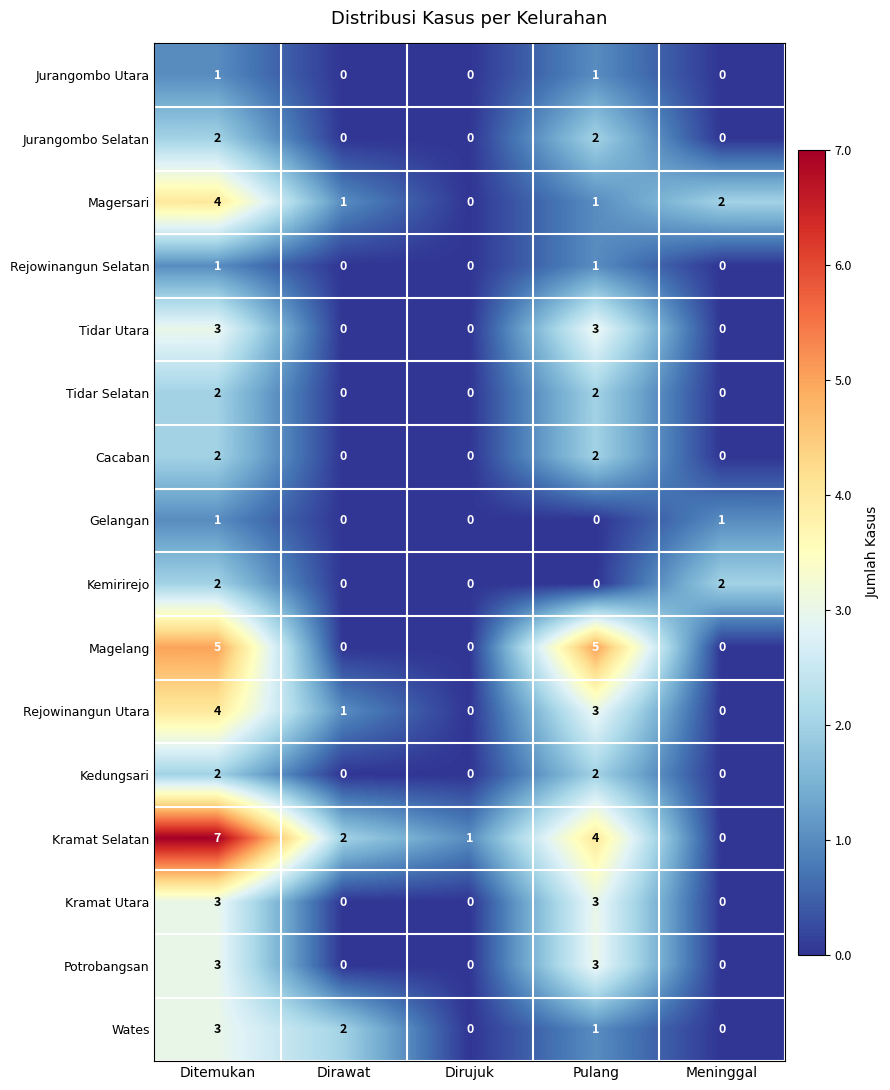

True or false: Wates has a value of 0 at Dirawat.

False